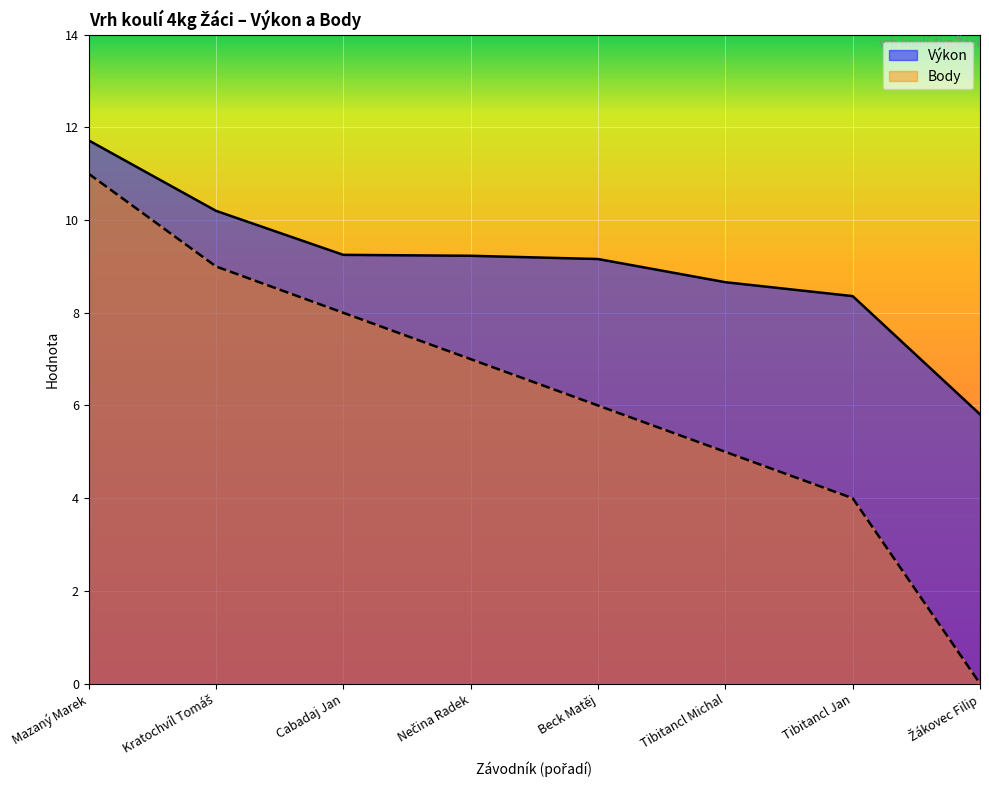

The Výkon series shows 10.4 at Žákovec Filip. True or false?

False